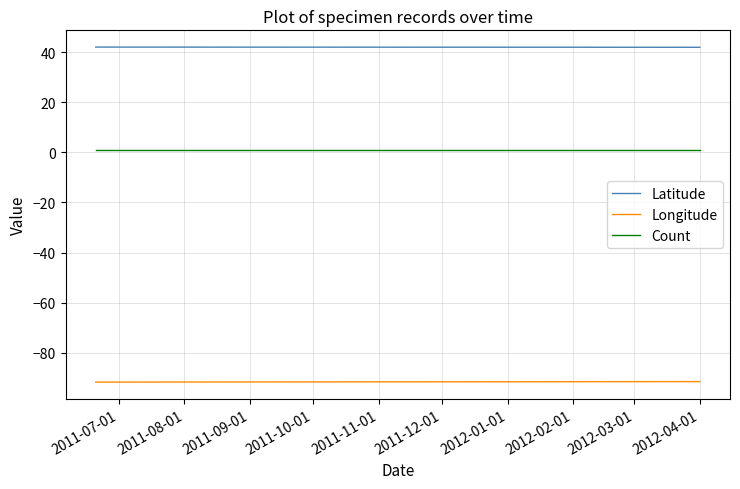

What is the minimum value shown in the chart?

-91.8